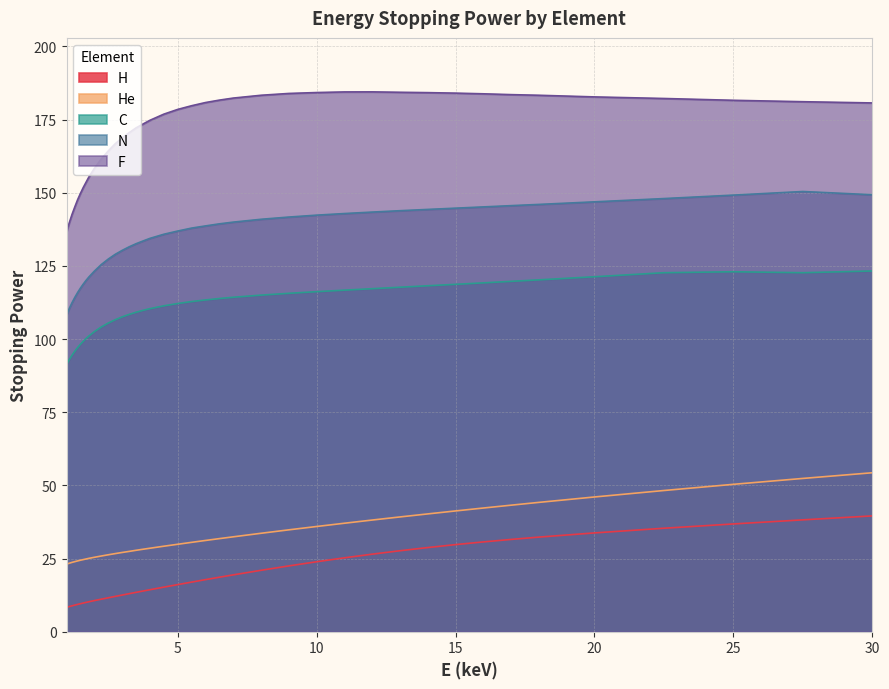

Is the value of F at 6.5 greater than the value of H at 1.8?

Yes